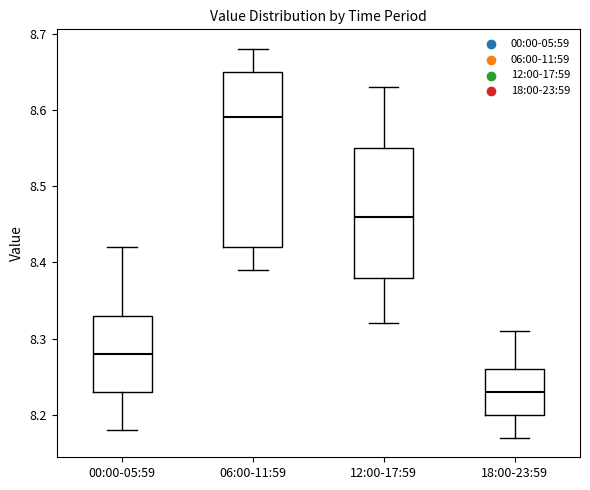

Which box has the highest median line?

06:00-11:59